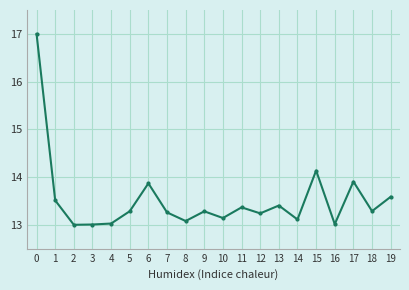

True or false: there are more than 2 points higher than both neighbors.

True